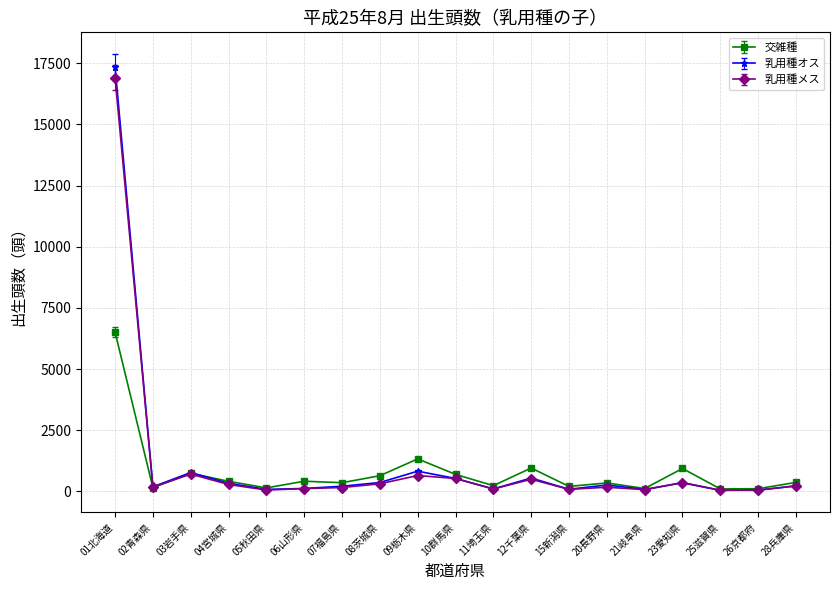

What is the sum of the 交雑種 values at 11埼玉県 and 08茨城県?

875